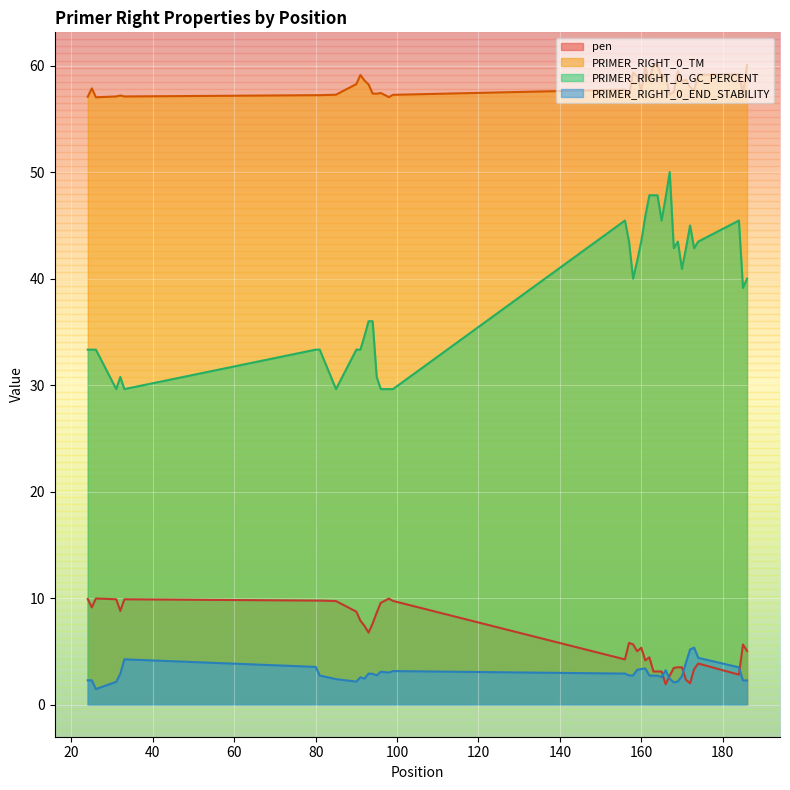

Reading right to left, what are all the values shown in this chart?

pen: 5.0	5.6	2.8	3.9	3.3	2.0	2.3	3.5	3.5	3.5	2.7	1.9	3.1	3.1	3.1	4.4	4.2	5.3	5.0	5.7	5.8	4.3	9.7	10.0	9.6	8.6	7.6	6.8	7.4	7.9	8.7	9.7	9.8	9.8	9.9	8.8	9.9	10.0	9.1	9.9
PRIMER_RIGHT_0_TM: 60.0	57.4	59.2	59.1	57.7	58.0	58.7	58.5	59.5	57.5	57.3	59.1	58.9	60.1	60.1	58.6	59.8	57.7	59.0	59.3	57.2	57.7	57.3	57.0	57.4	57.4	57.4	58.2	58.6	59.1	58.3	57.3	57.2	57.2	57.1	57.2	57.1	57.0	57.9	57.1
PRIMER_RIGHT_0_GC_PERCENT: 40.0	39.1	45.5	43.5	42.9	45.0	42.9	40.9	43.5	42.9	50.0	47.6	45.5	47.8	47.8	47.8	45.8	43.5	41.7	40.0	43.5	45.5	29.6	29.6	29.6	30.8	36.0	36.0	34.6	33.3	33.3	29.6	33.3	33.3	29.6	30.8	29.6	33.3	33.3	33.3
PRIMER_RIGHT_0_END_STABILITY: 2.3	2.3	3.5	4.4	5.4	5.2	4.0	2.7	2.2	2.1	2.4	3.2	2.6	2.7	2.7	2.7	3.4	3.4	3.3	2.8	2.8	2.9	3.2	3.0	3.1	2.8	2.9	2.9	2.5	2.6	2.2	2.4	2.7	3.5	4.3	2.9	2.1	1.5	2.3	2.3